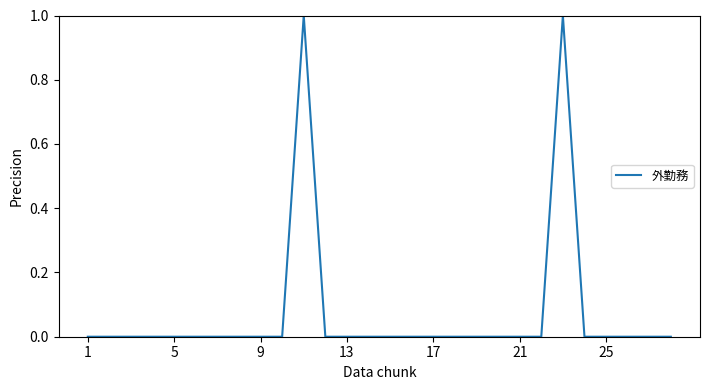

Does the chart display data point markers on the line(s)?

No